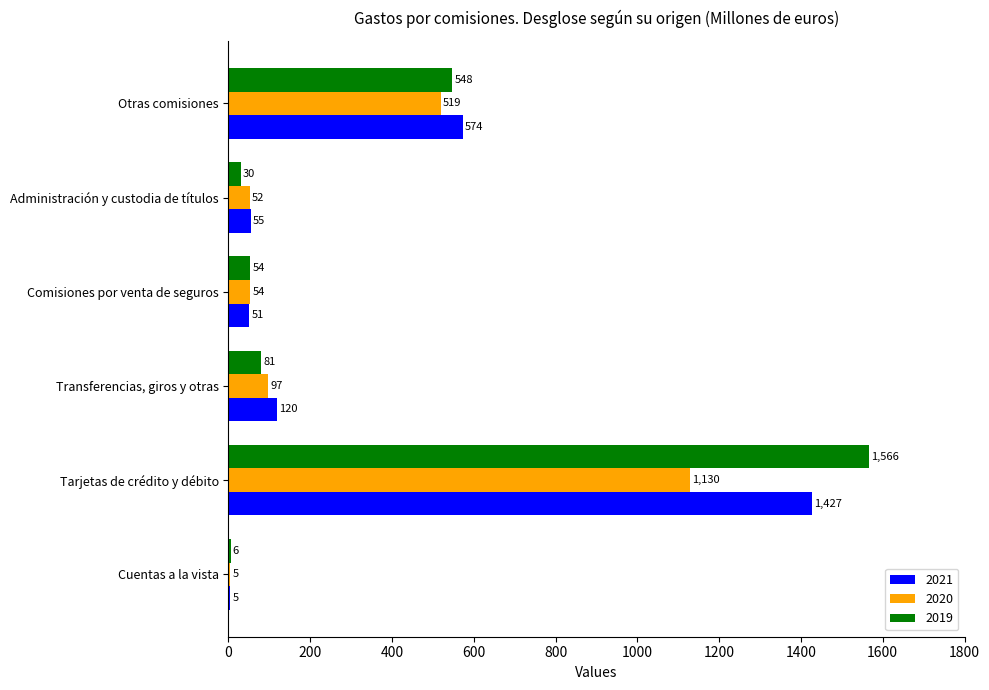

Which category has the highest value in the 2019 series?

Tarjetas de crédito y débito